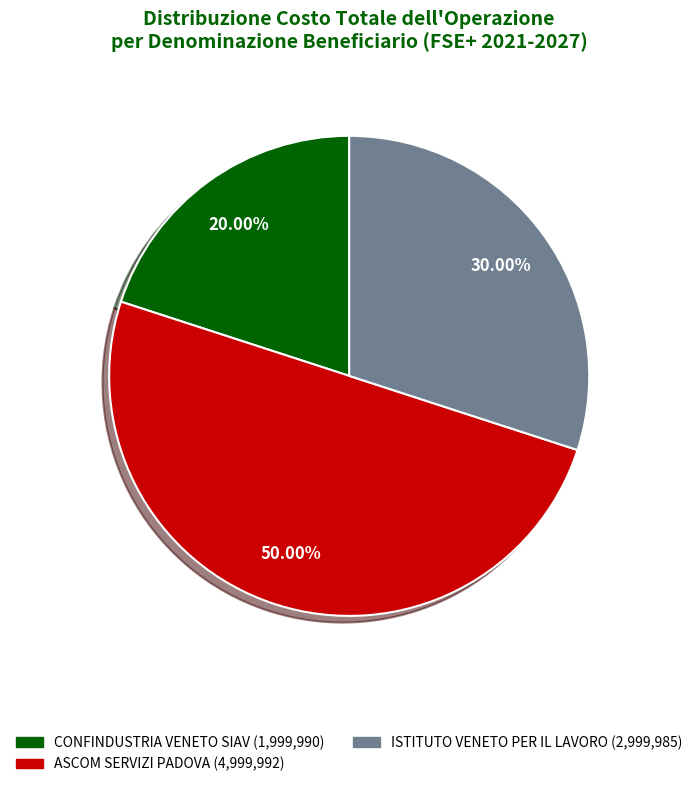

How many segments does this pie chart have?

3